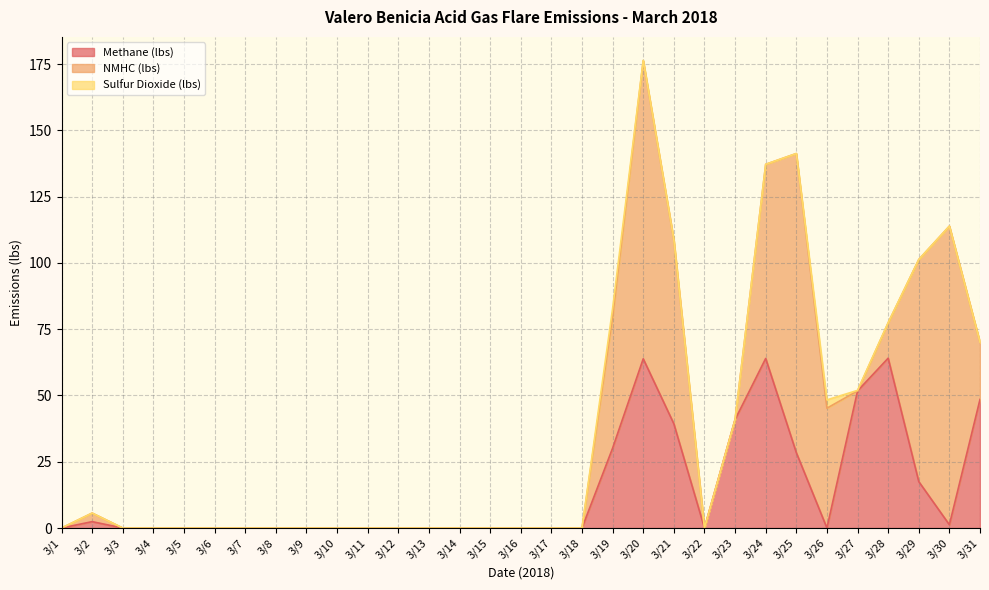

How many distinct data groups are displayed?

3